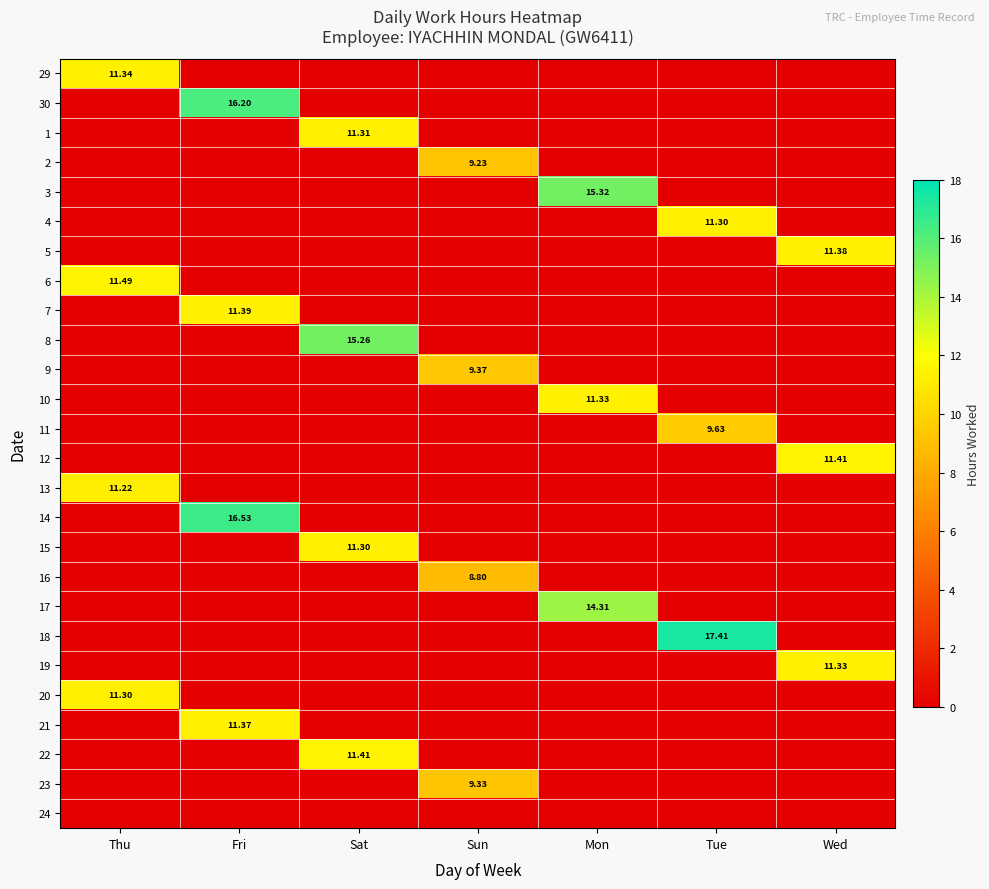

Is it true that 5 equals 7.5 at Sun?

False